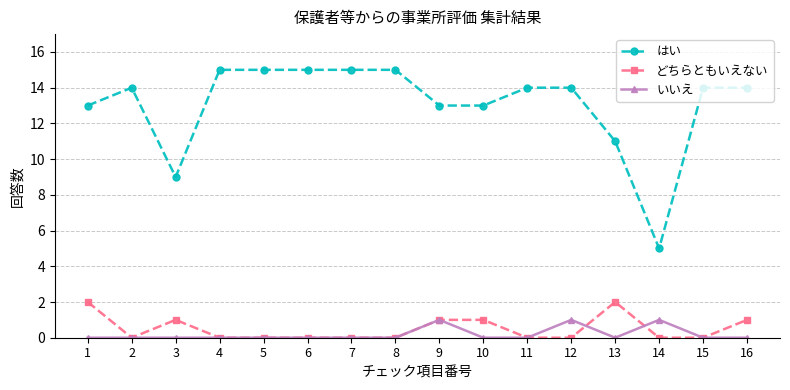

True or false: いいえ and はい cross at least once.

False